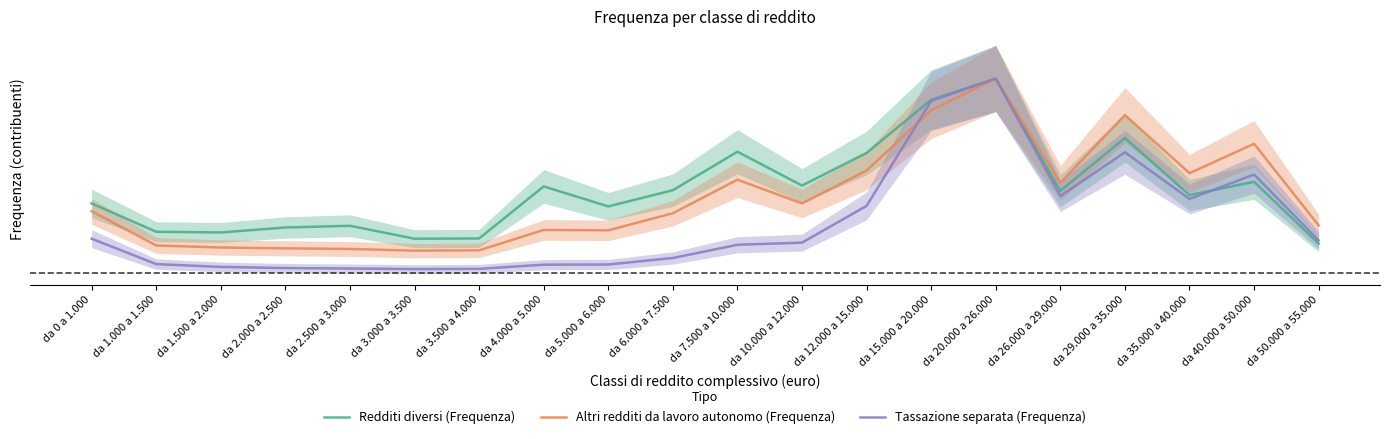

Where is Tassazione separata (Frequenza) nearest to the value 0?

da 3.000 a 3.500